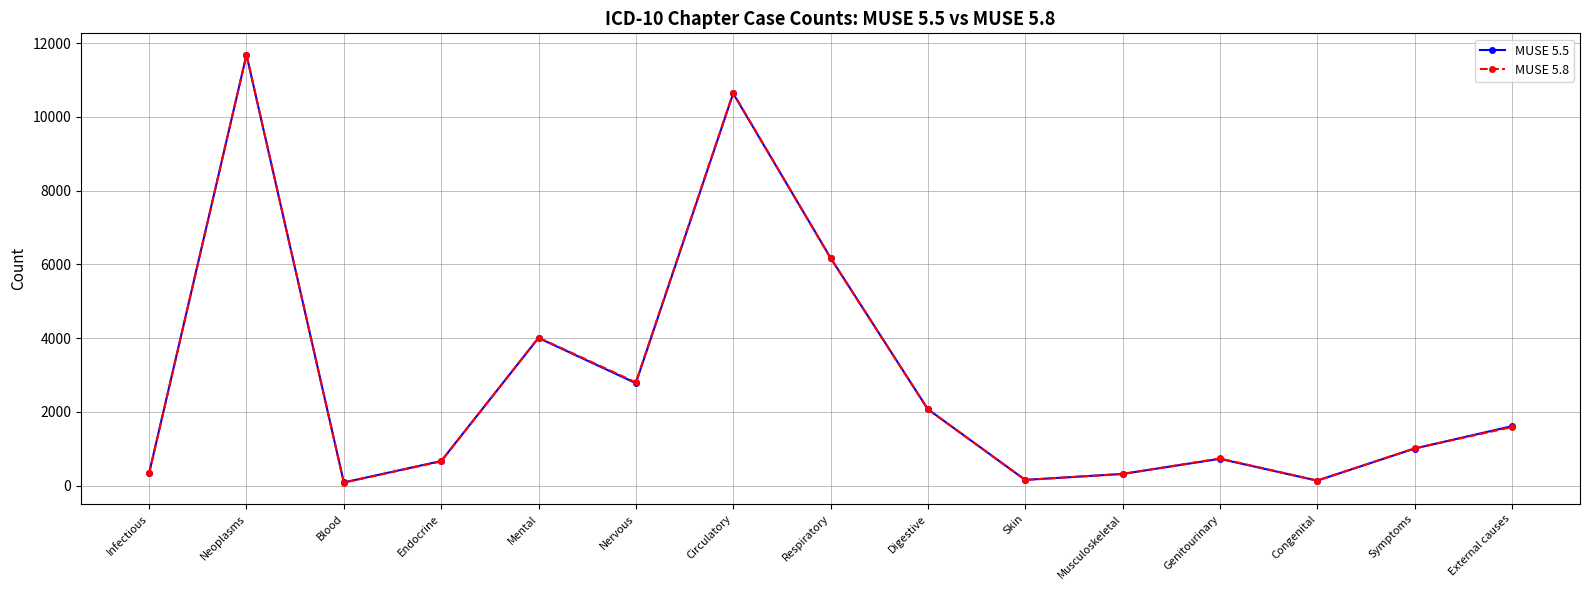

Read the MUSE 5.8 value at Digestive.

2068